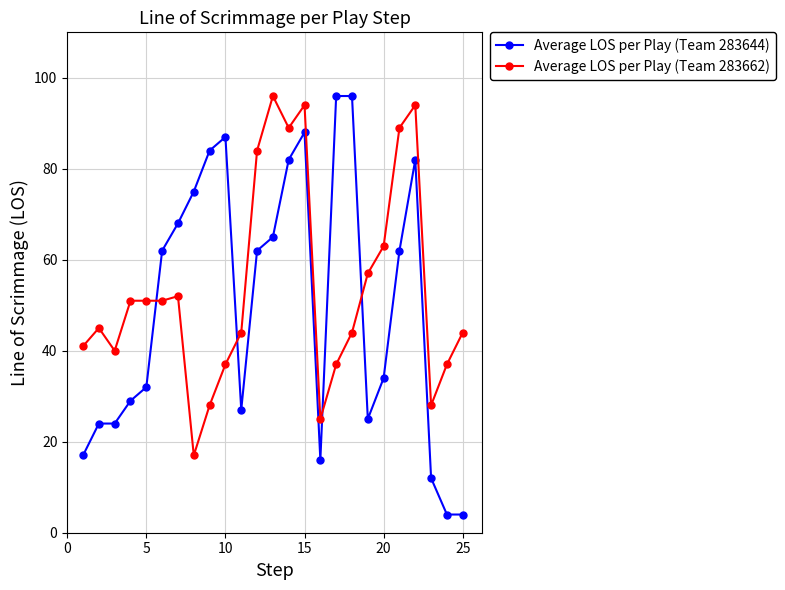

What is the minimum value shown in the chart?

4